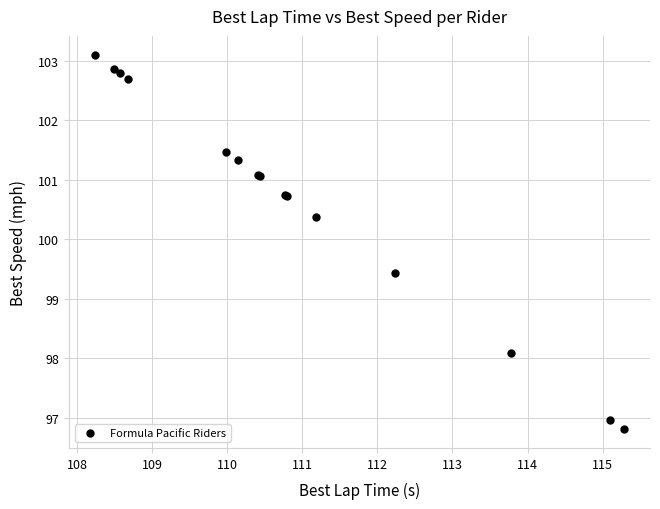

What Y value in the scatter plot is closest to 99?

99.4